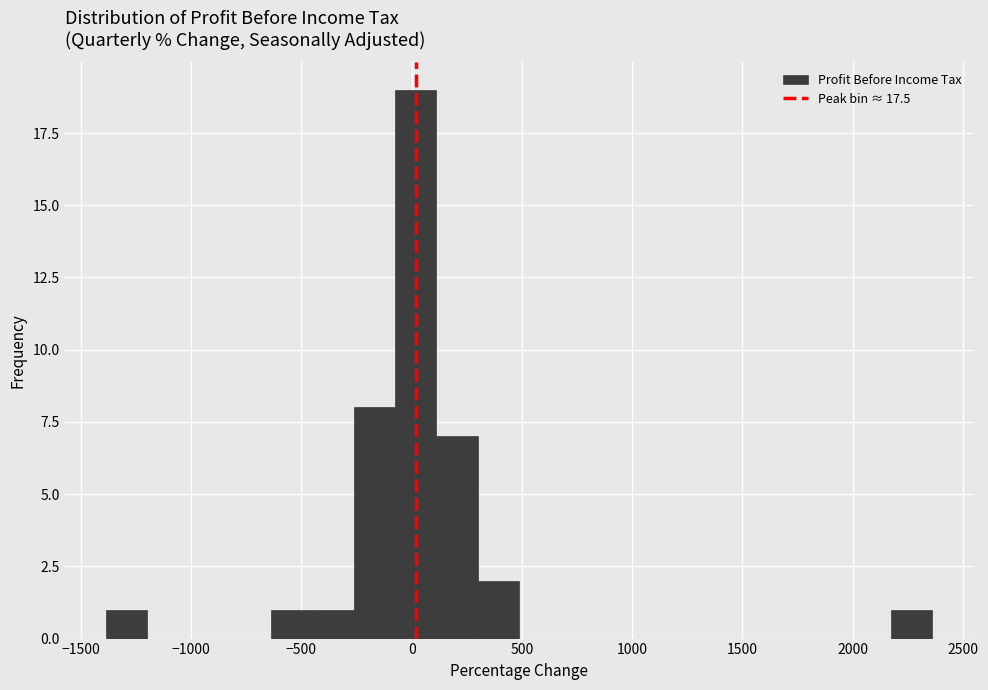

Around what value on the x-axis is the tallest bar? Give the approximate position of its centre, as read against the axis.

0